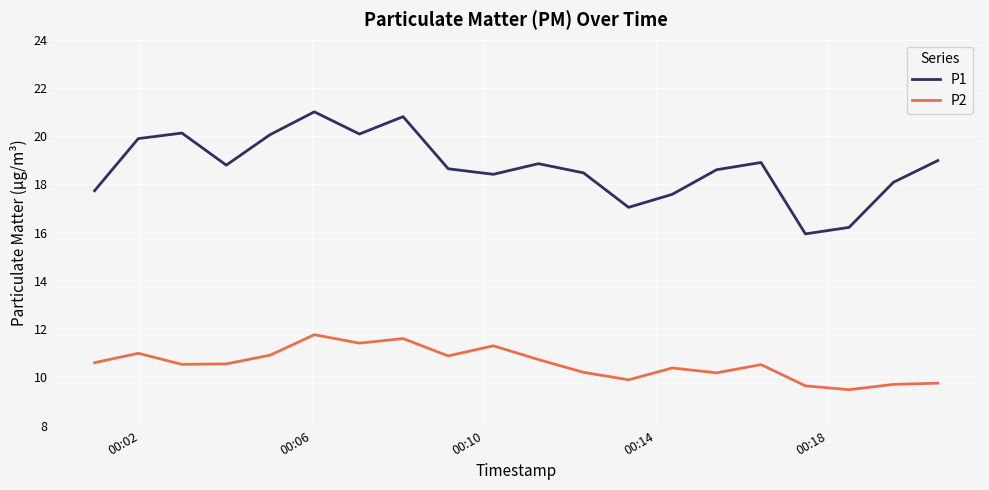

True or false: P2 and P1 cross at least once.

False